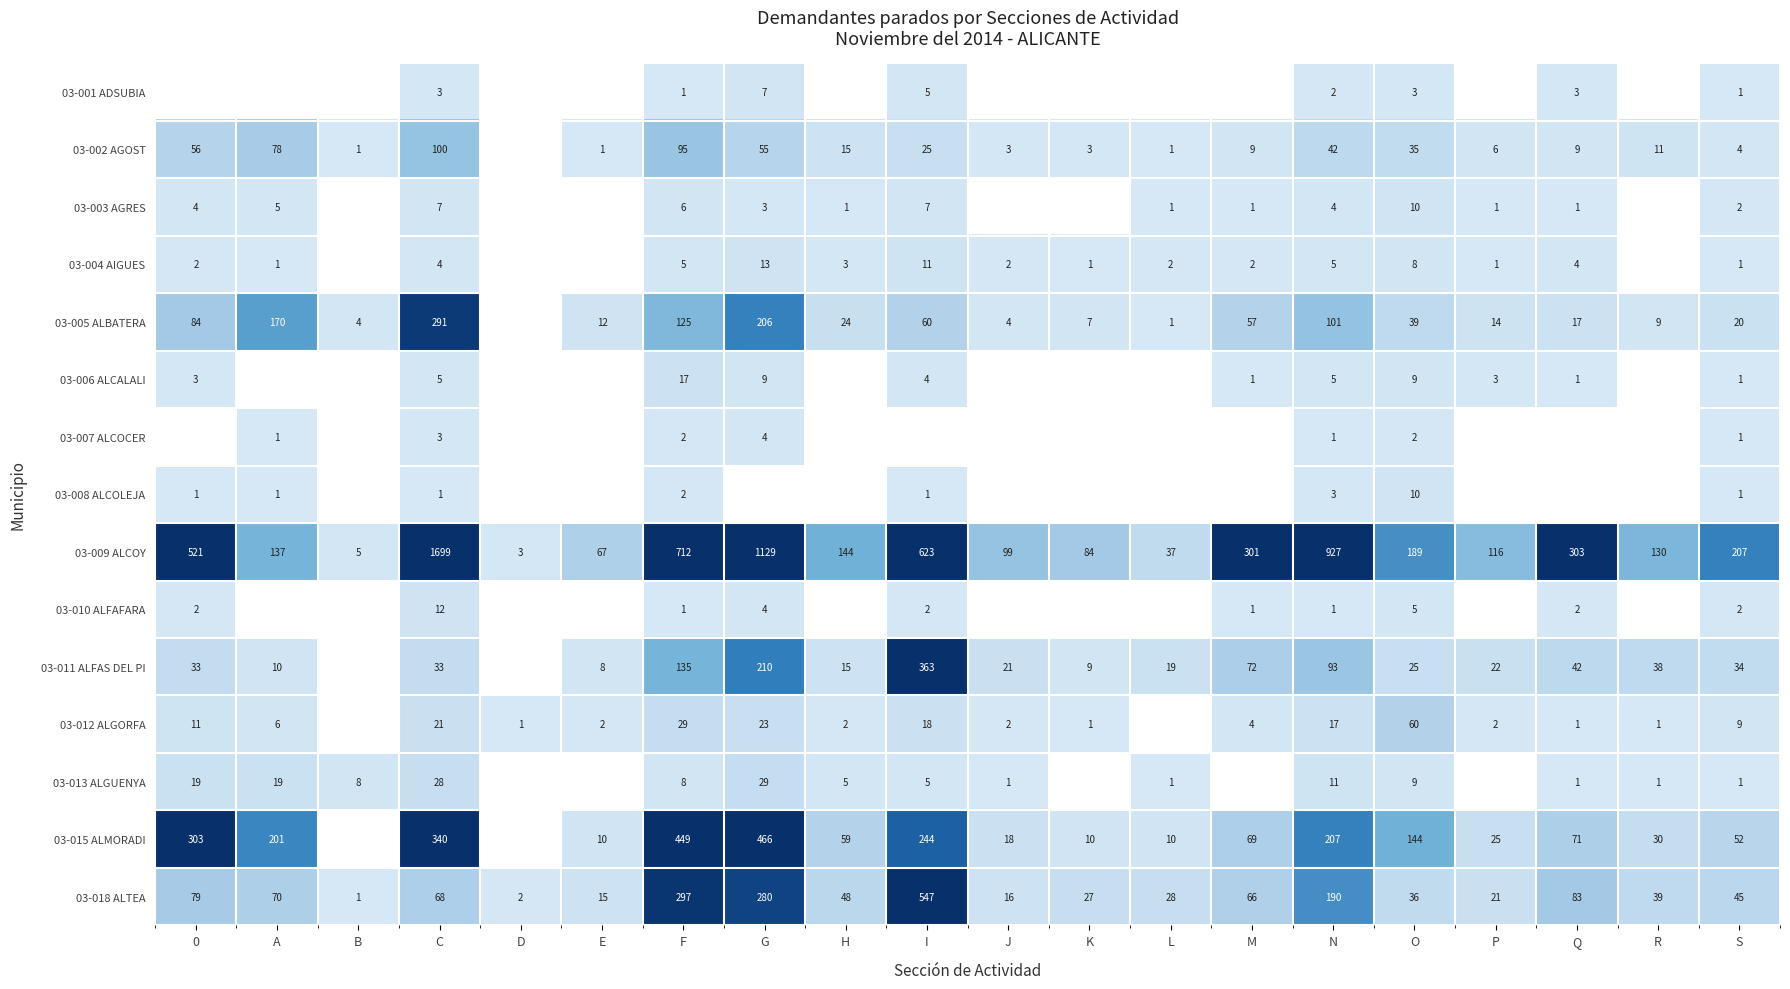

What is the difference between the 03-013 ALGUENYA values at G and S?

28